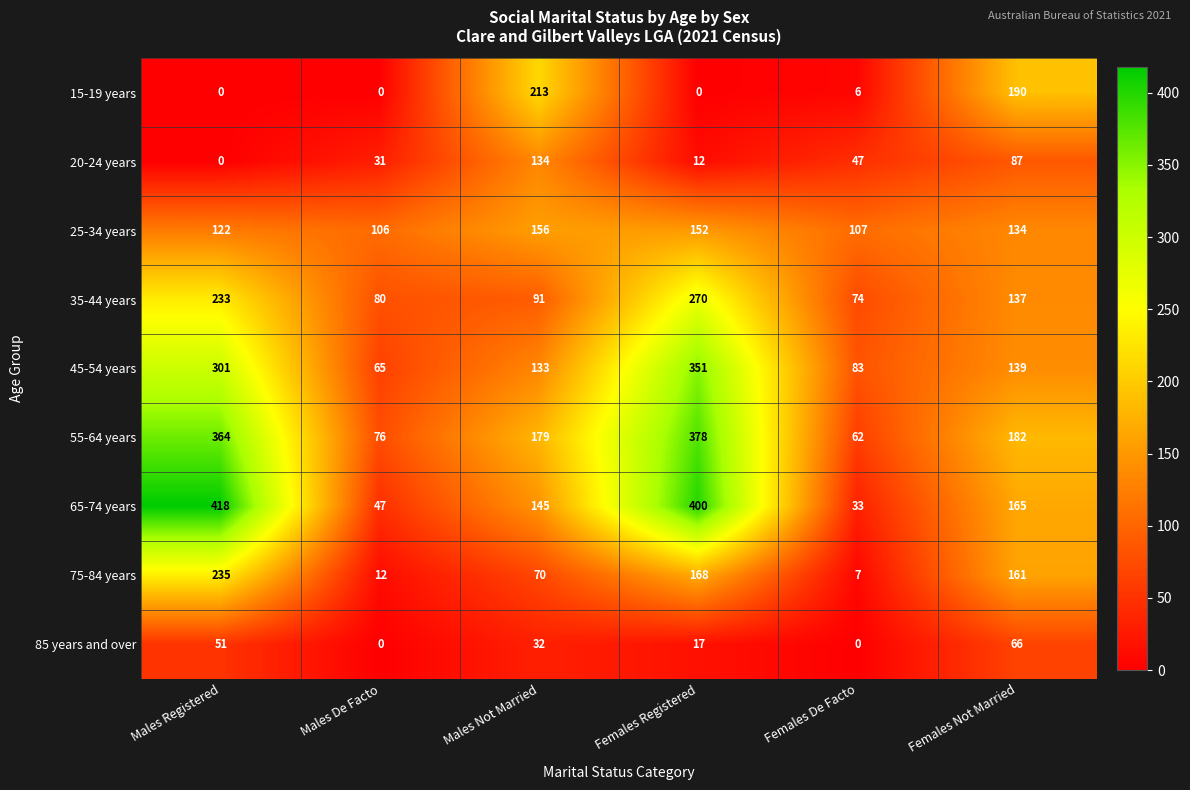

Which series changed the most between Males Registered and Females Not Married?

65-74 years